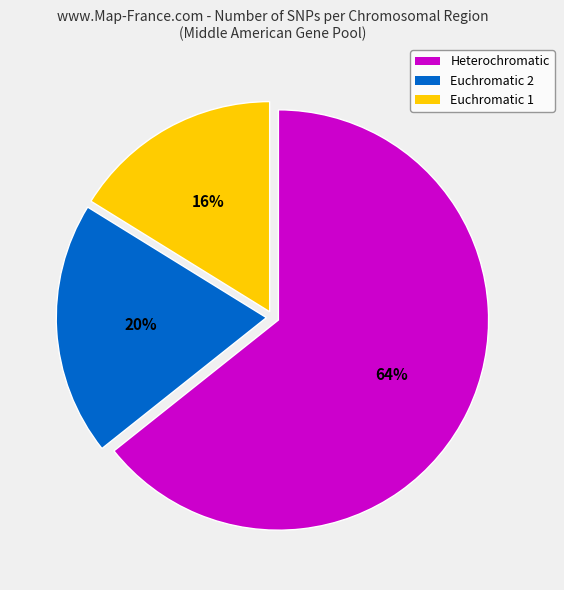

To the nearest percent, what is the average slice percentage?

33%